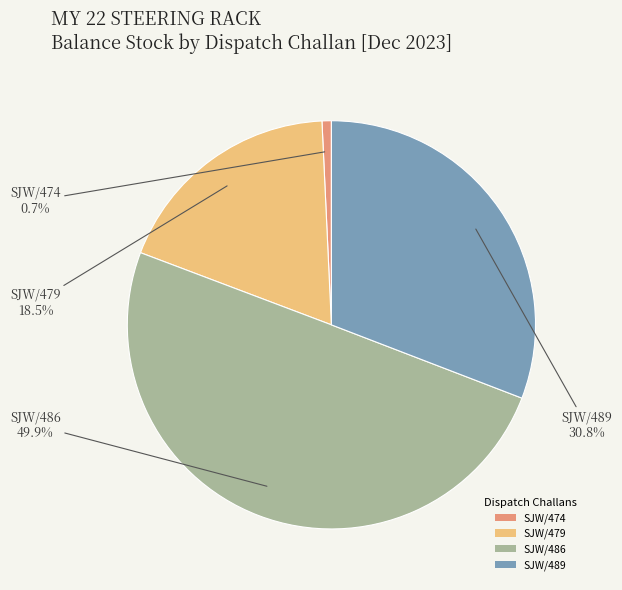

Which category has the smallest portion of the pie?

SJW/474